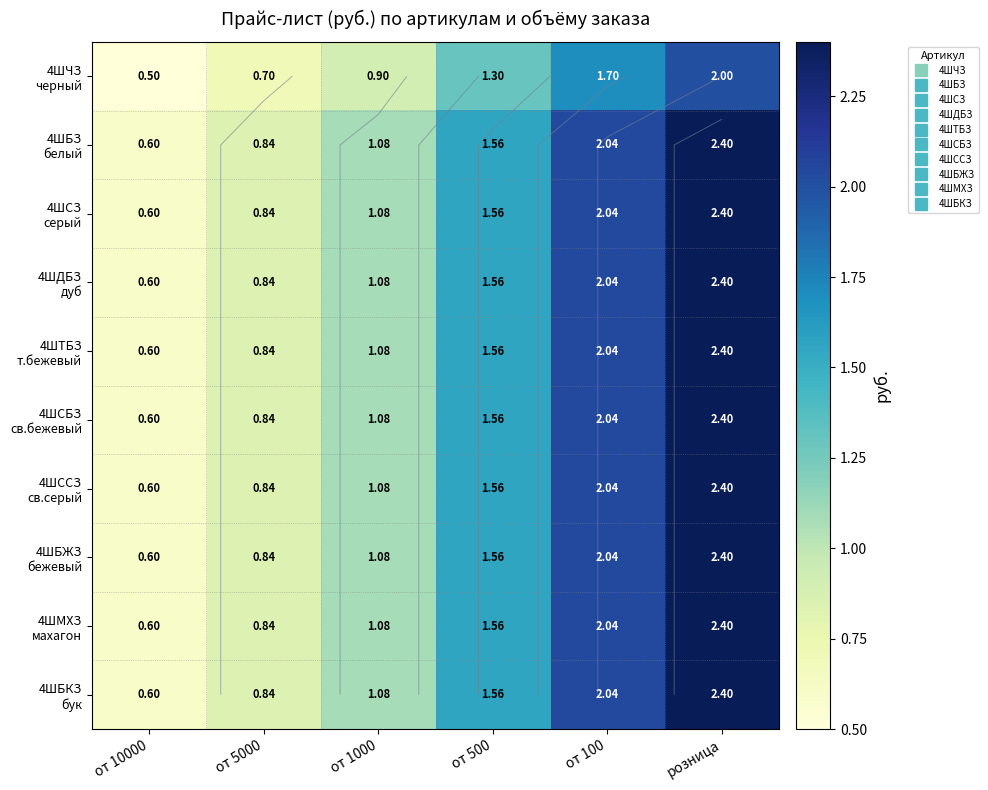

What is the difference between the 4ШЧЗ черный values at от 500 and от 100?

0.4